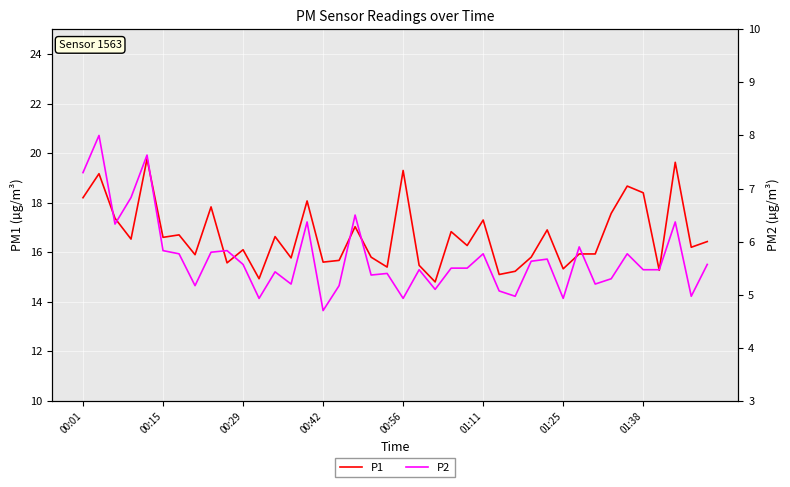

Rank the categories by P1 value from highest to lowest.

00:56, 37, 20, 00:15, 34, 35, 00:01, 14, 8, 33, 00:29, 25, 17, 29, 23, 01:25, 12, 01:11, 00:42, 39, 24, 38, 10, 31, 32, 01:38, 18, 28, 13, 16, 15, 9, 21, 19, 30, 36, 27, 26, 11, 22